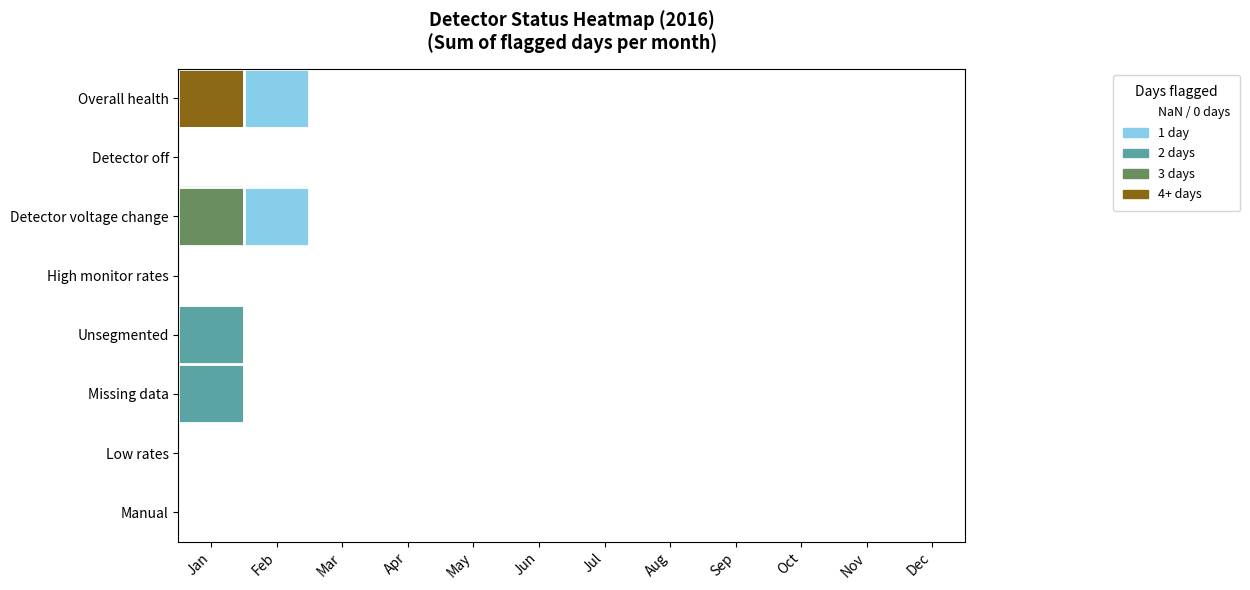

How many series are shown in this chart?

8